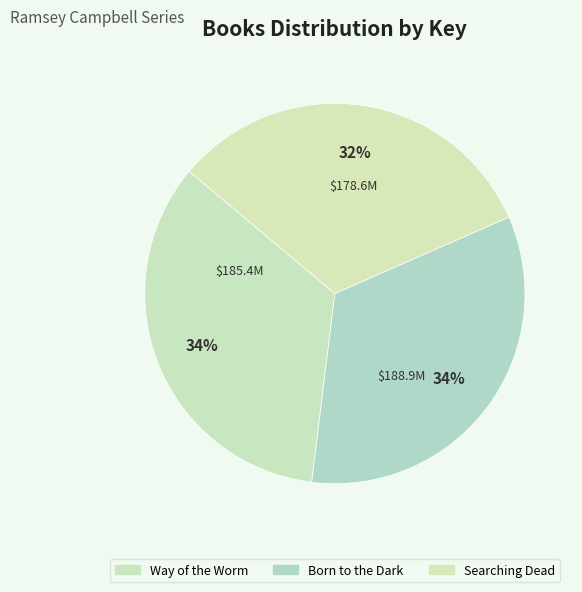

Which category has the biggest portion of the pie?

Way of the Worm